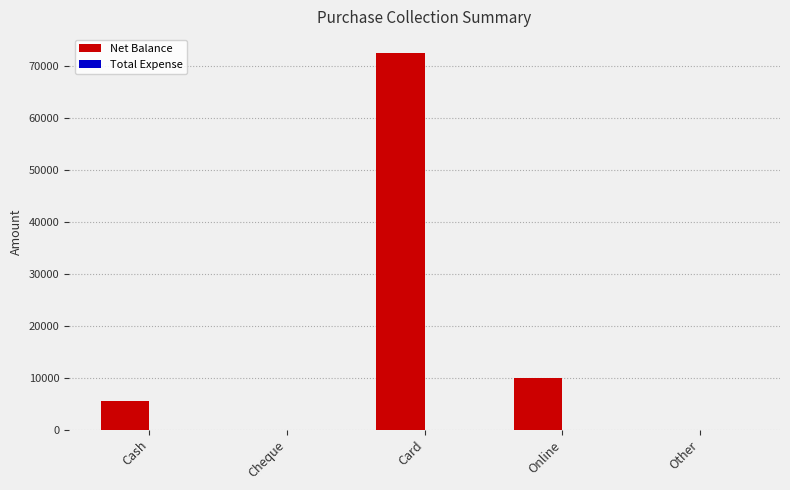

What is the sum of the values at Cash and Card?

78000